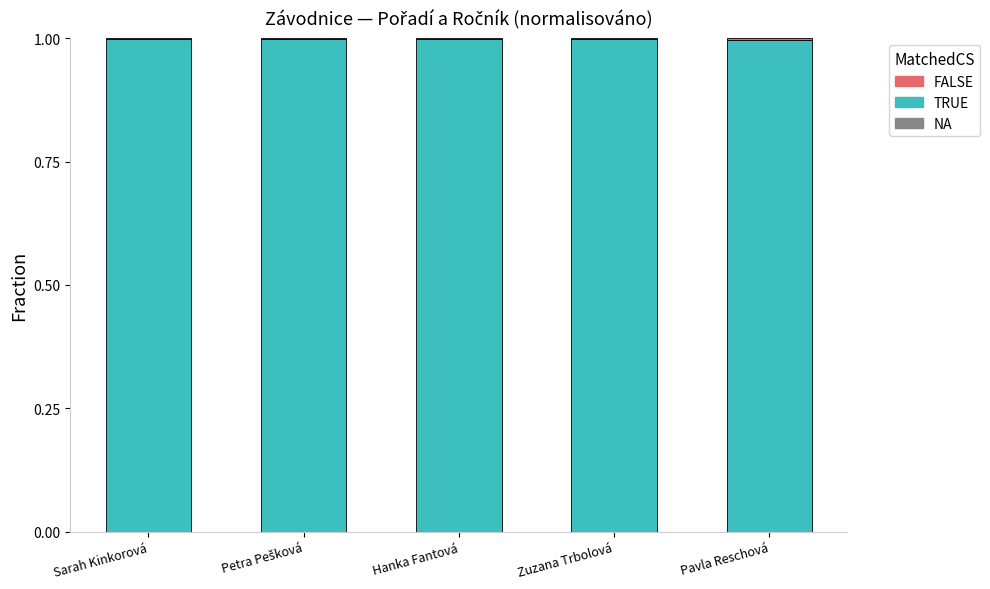

Is it true that TRUE equals 1.0 at Hanka Fantová?

True